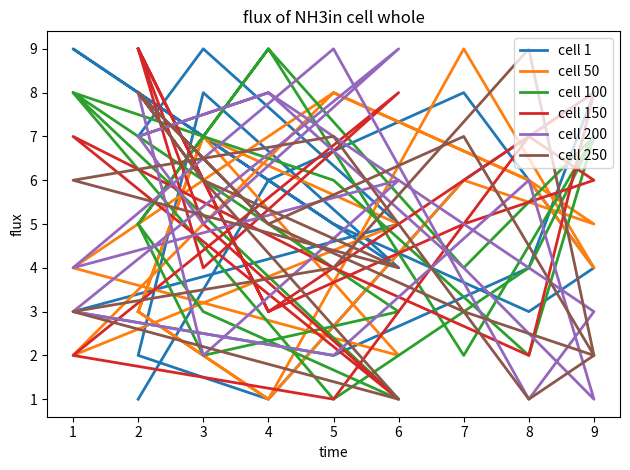

How many intersections are there between cell 50 and cell 1?

7